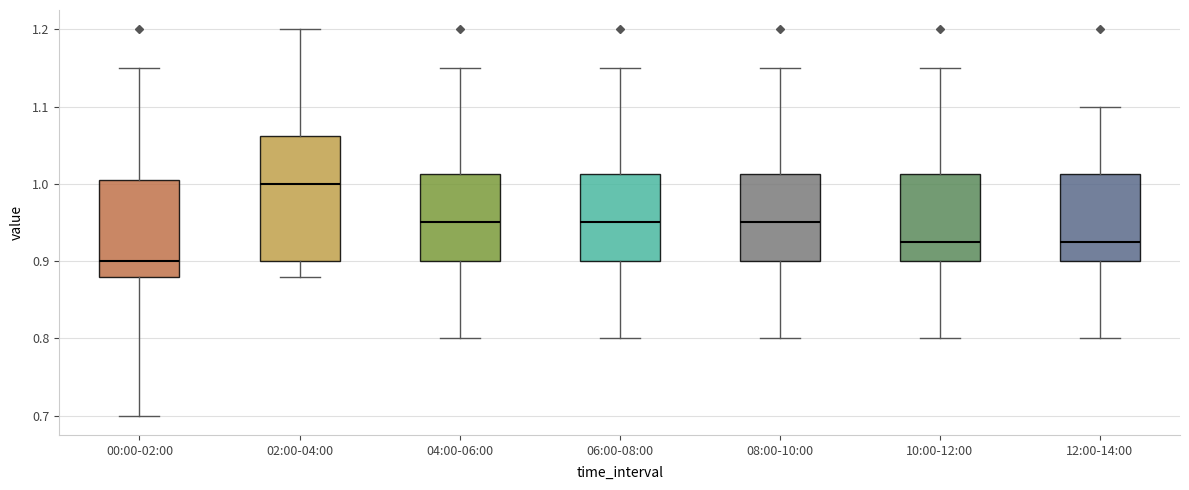

Where does the lower whisker of the box for 10:00-12:00 end on the y-axis? The values are not printed on the chart, so give them approximately, as read against the axis.

0.80